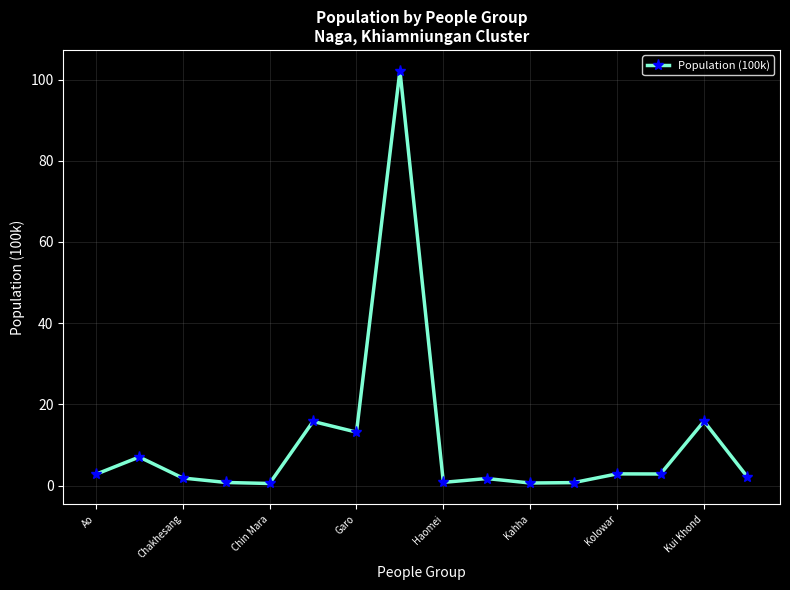

What is the sum of all values?

171.8